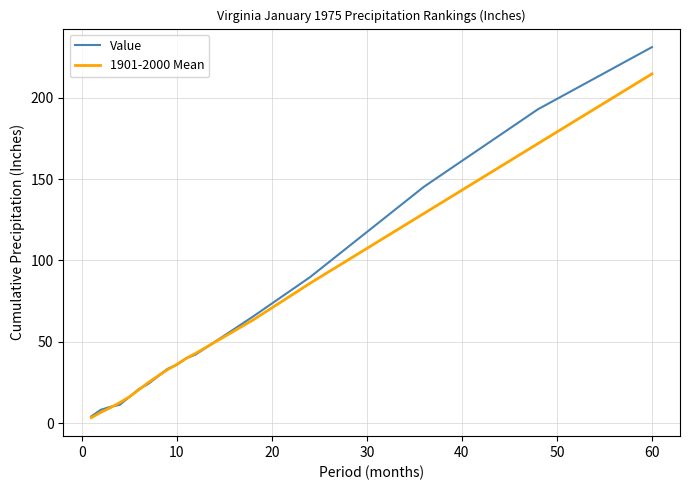

Which series has the largest range (max minus min)?

Value